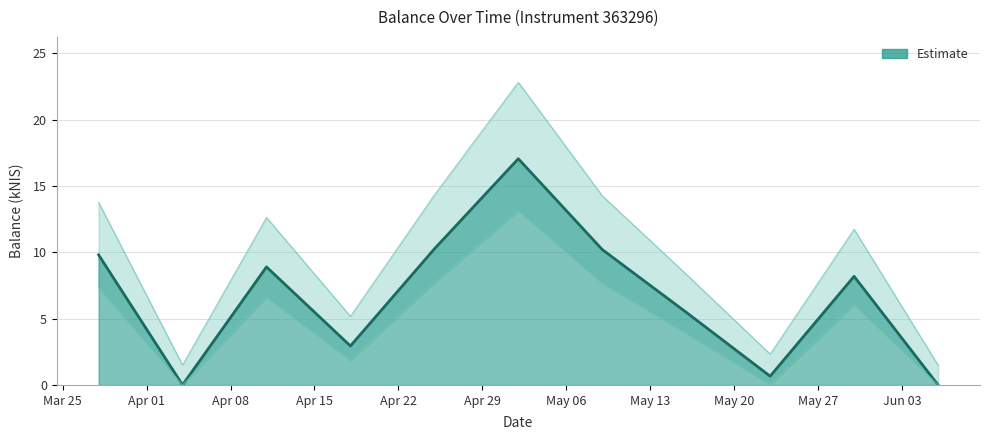

List the labels in order of value, largest first.

2024-05-02, 2024-04-25, 2024-05-09, 2024-03-28, 2024-04-11, 2024-05-30, 2024-05-16, 2024-04-18, 2024-05-23, 2024-04-04, 2024-06-06